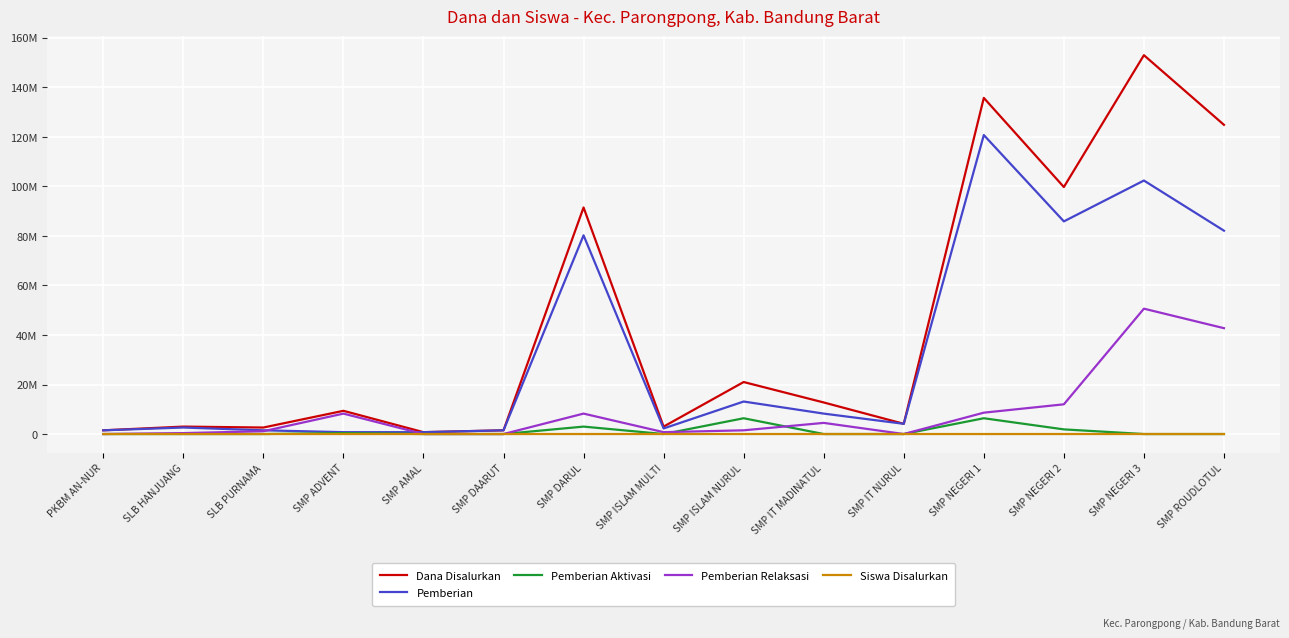

The value of Pemberian Relaksasi at SMP ADVENT is 2067016. True or false?

False